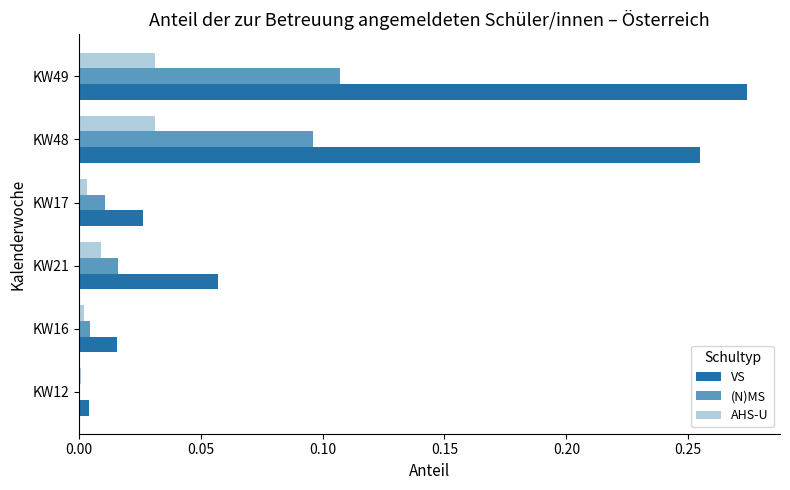

Between KW16 and KW48, which series saw the biggest shift?

VS